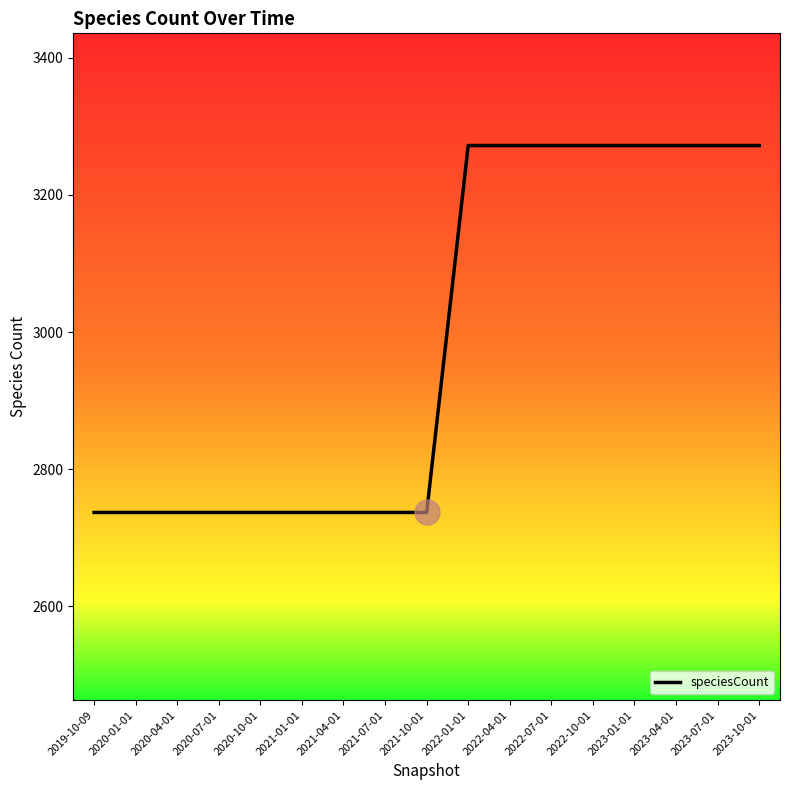

Approximately how many times larger is the value at 2021-04-01 compared to 2020-07-01?

1.0